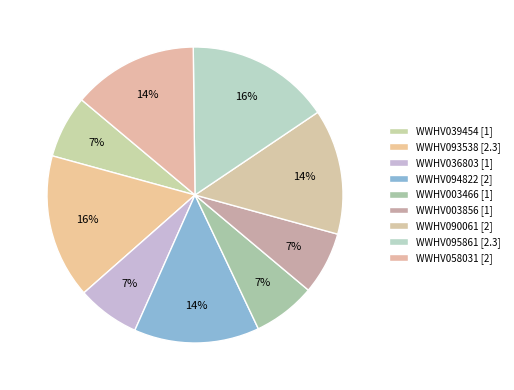

Is there a majority slice in this chart?

No